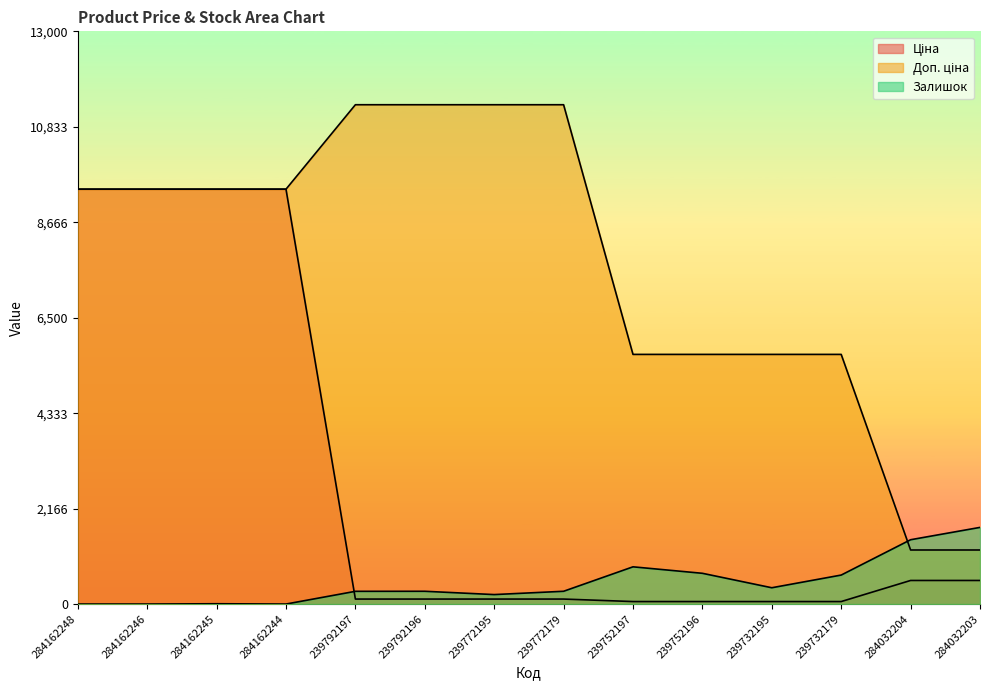

What position from the left is 239752196?

10